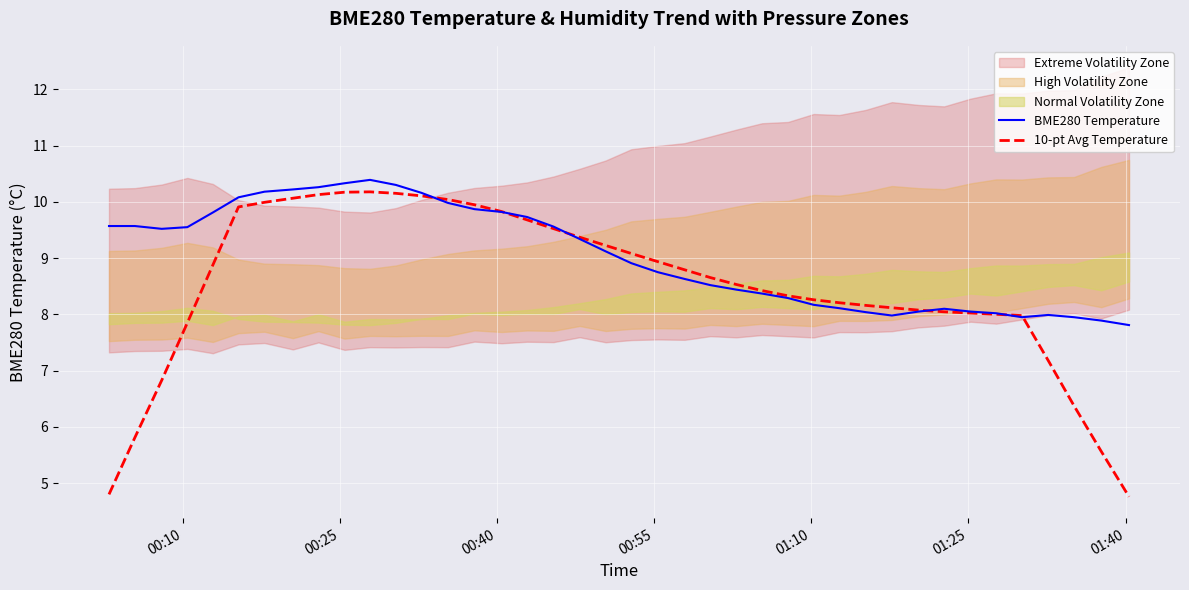

What is the minimum value for 10-pt Avg Temperature?

4.8